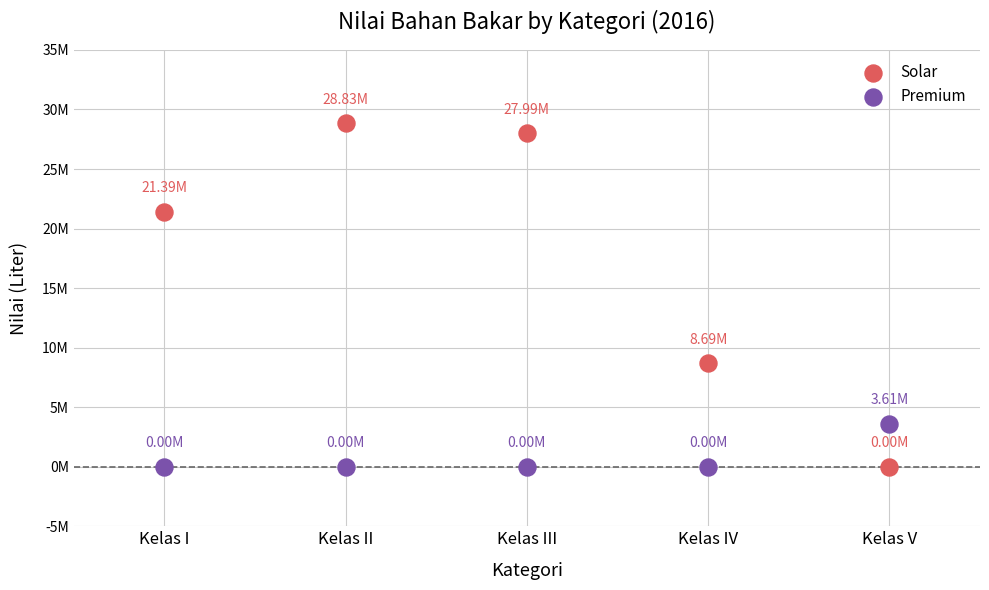

Which series has the largest Y range (max minus min)?

Solar